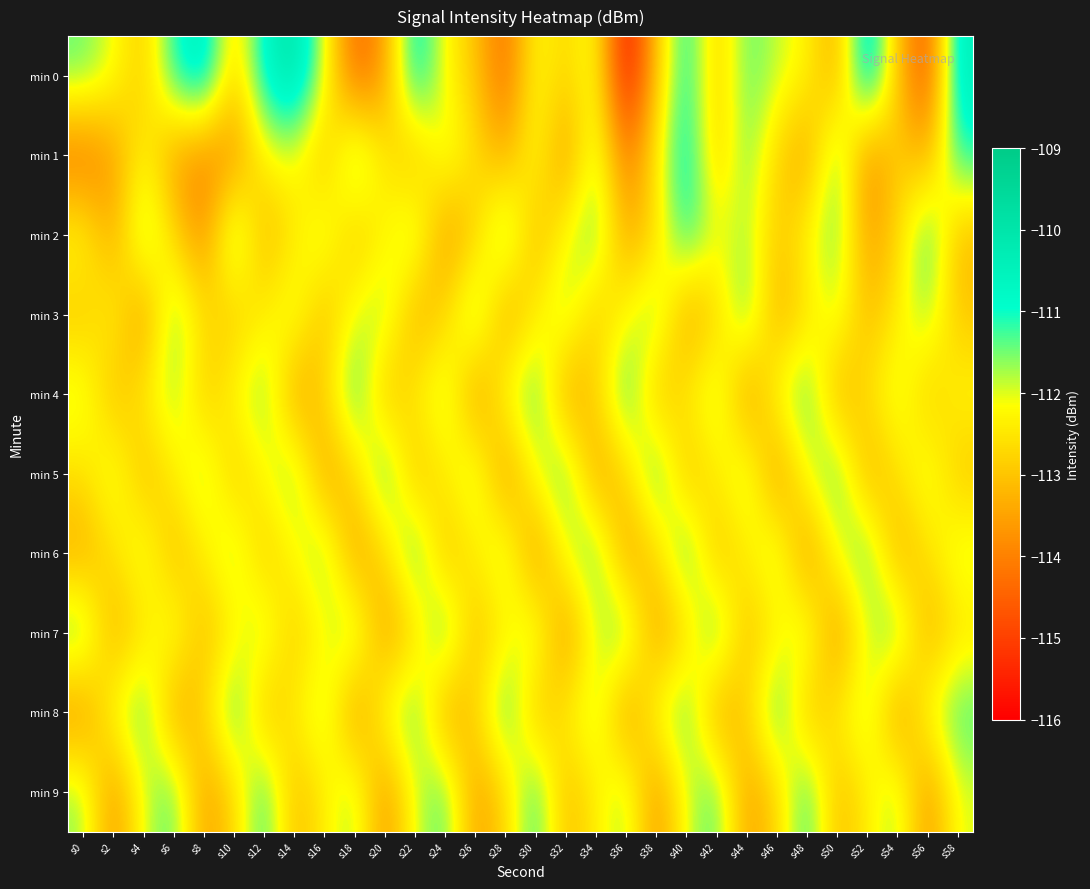

Rank the series at s26 from highest to lowest value.

min 3, min 5, min 6, min 1, min 8, min 2, min 0, min 7, min 9, min 4